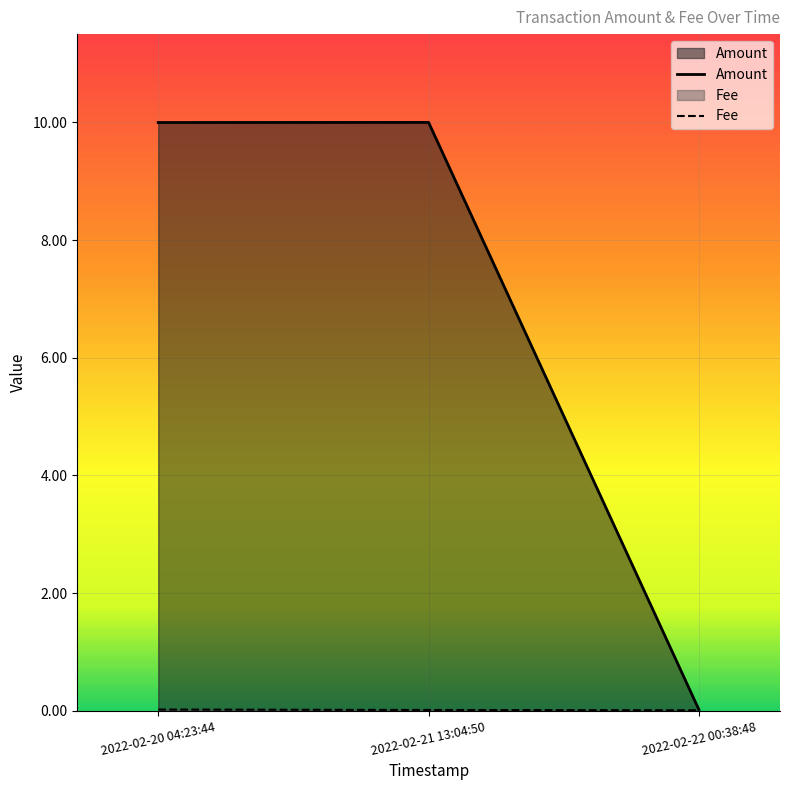

How many lines are shown in the chart?

2